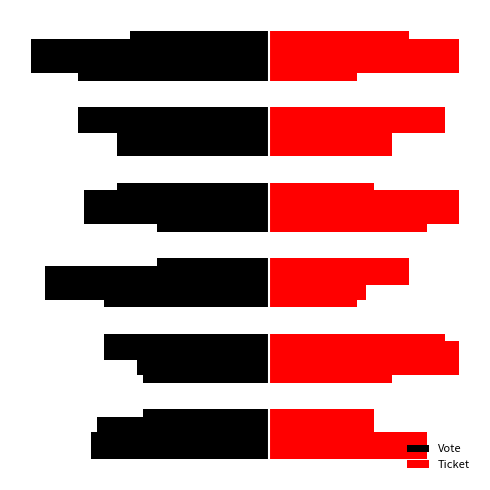

Is it true that Vote equals -118.5 at 3?

True